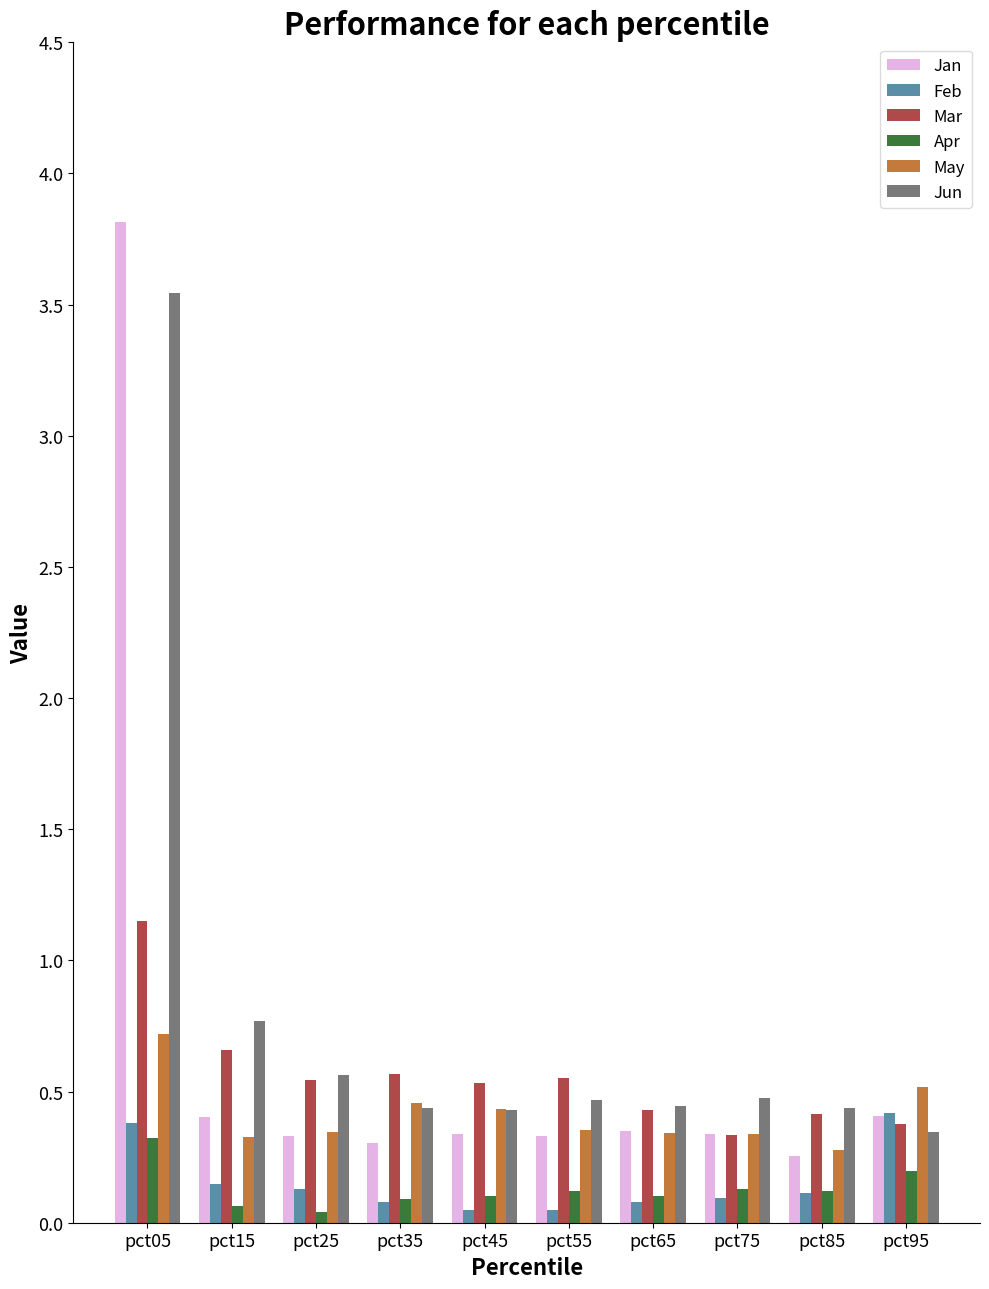

Which series has the largest total across all categories?

Jun